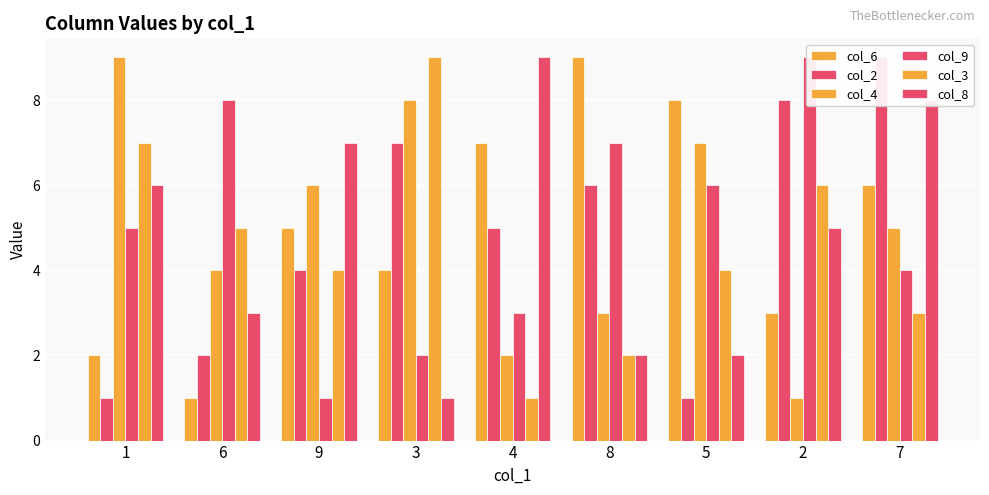

What is the difference between the maximum and second lowest values in the col_6 series?

7